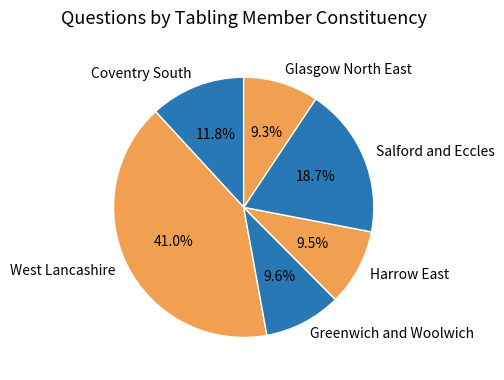

What is the ratio of the value at Glasgow North East to the value at Salford and Eccles?

0.5